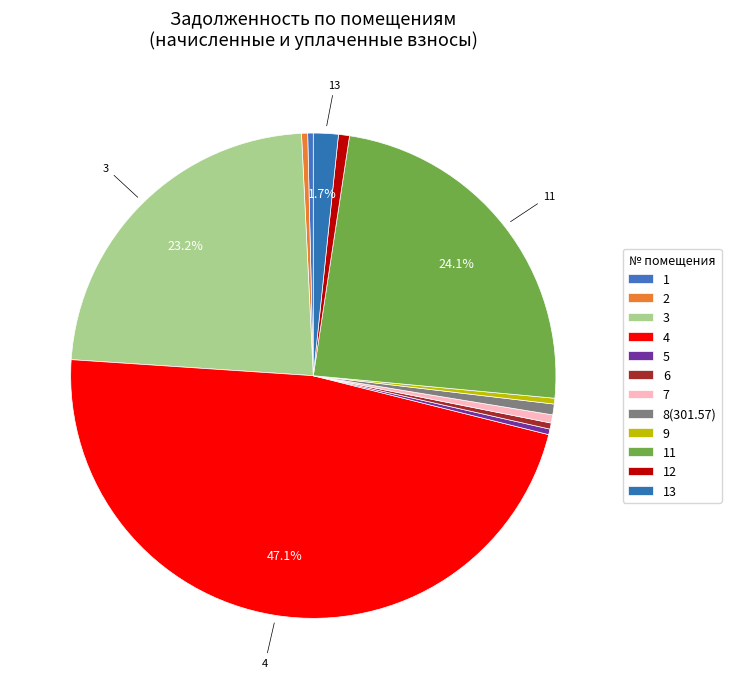

Count the number of slices in the pie.

12